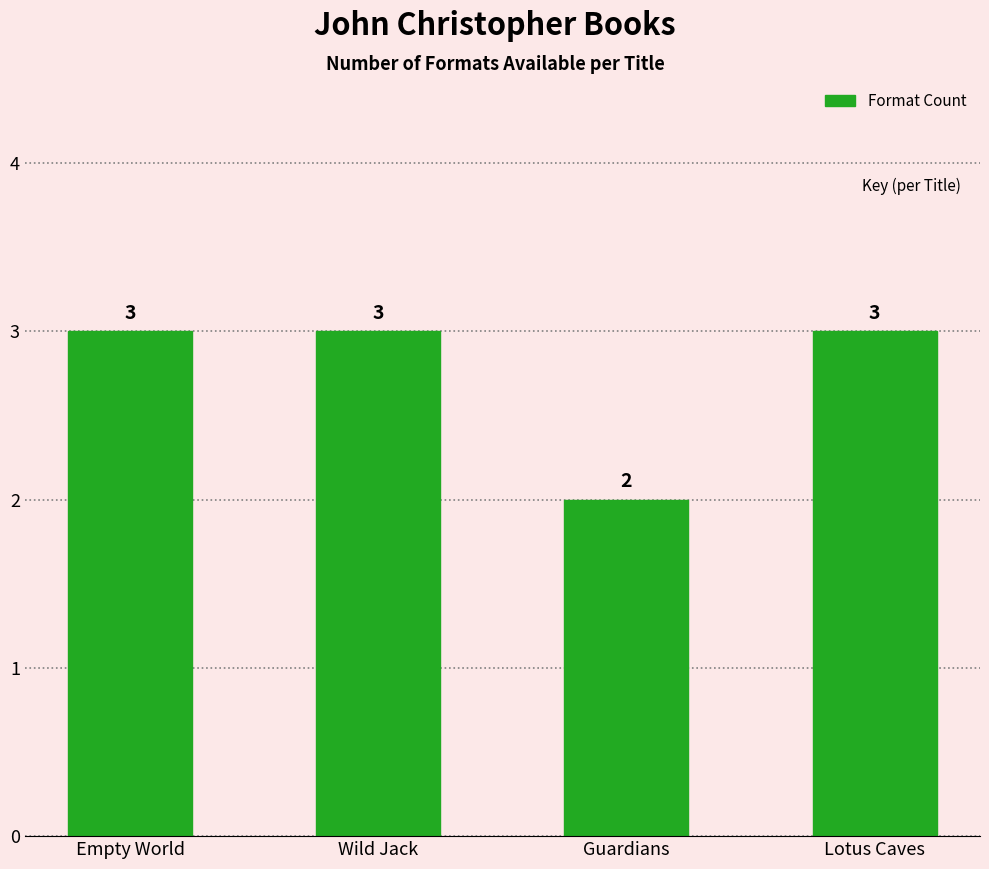

Does the chart contain stacked bars?

No